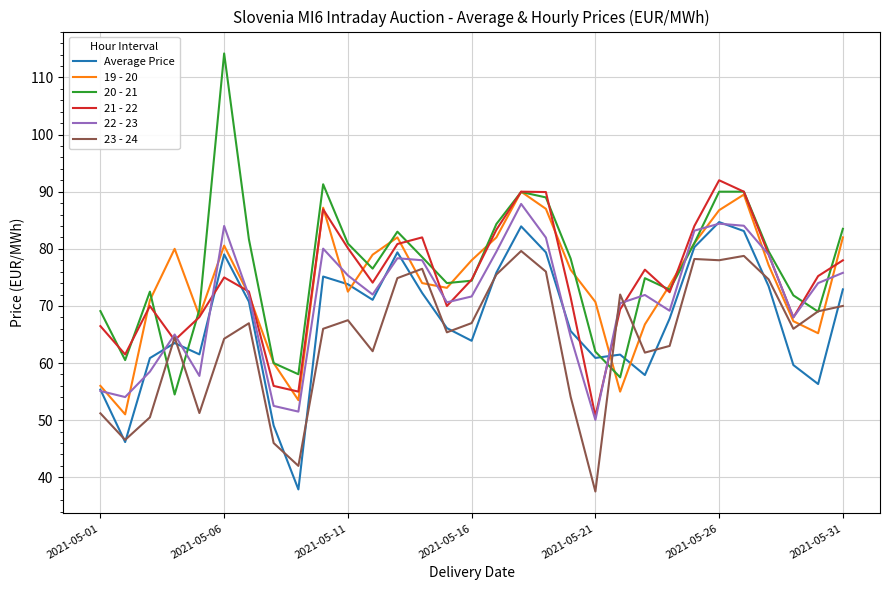

What is the minimum value shown in the chart?

37.5